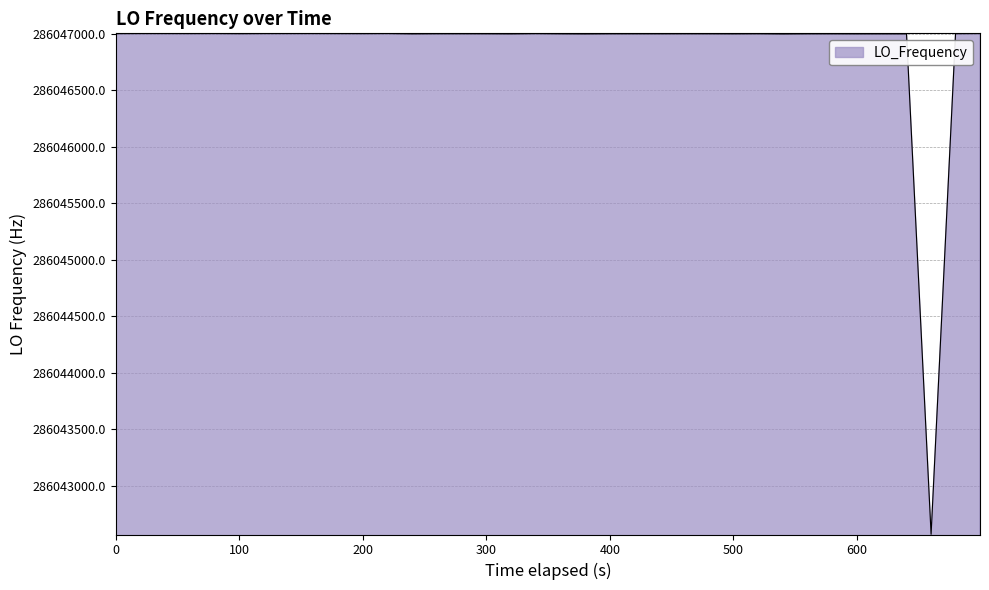

What is the sum of all values?

11441875550.0